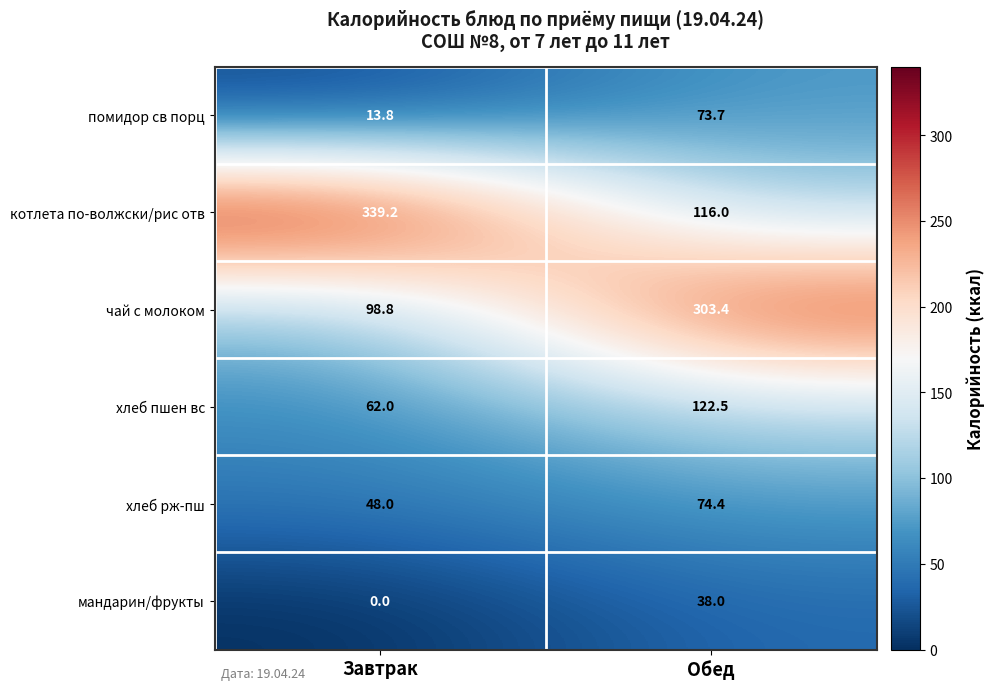

How many distinct data groups are displayed?

6